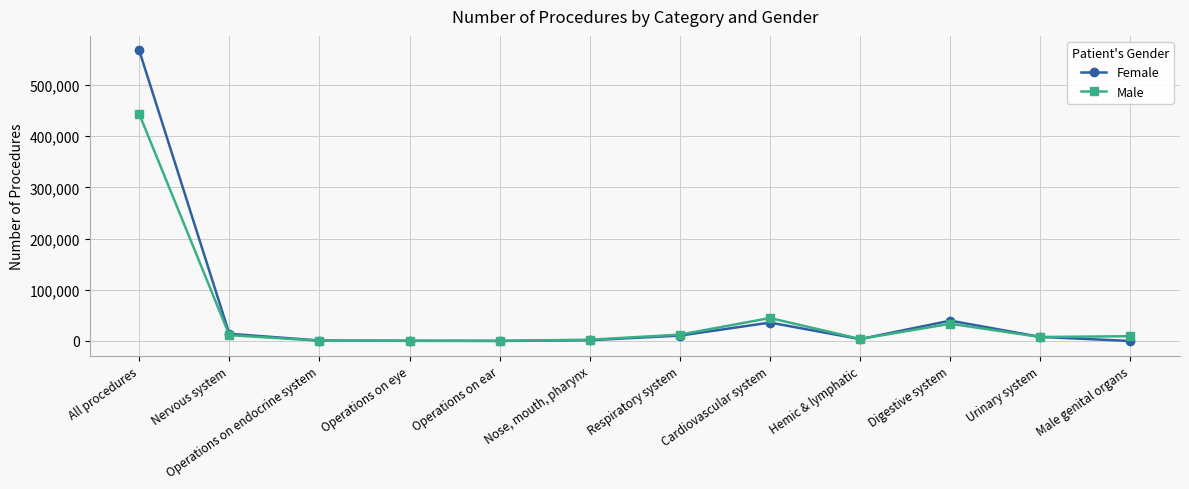

Which series has the largest total across all categories?

Female